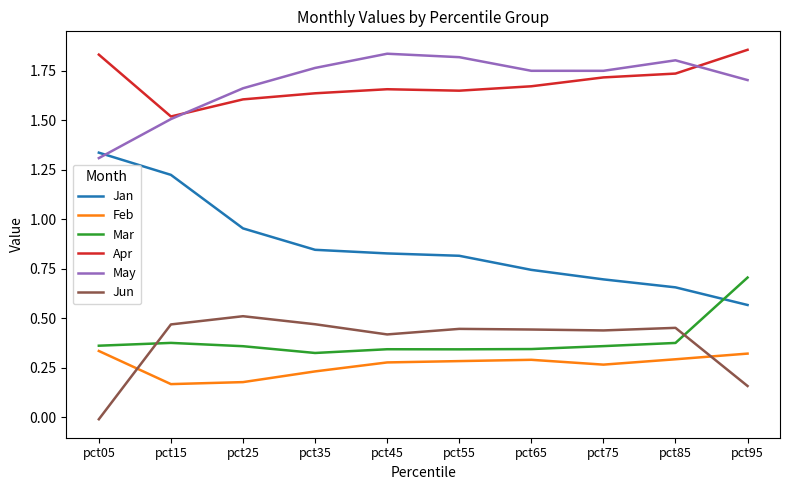

At pct25, list the series in order from largest to smallest.

May, Apr, Jan, Jun, Mar, Feb